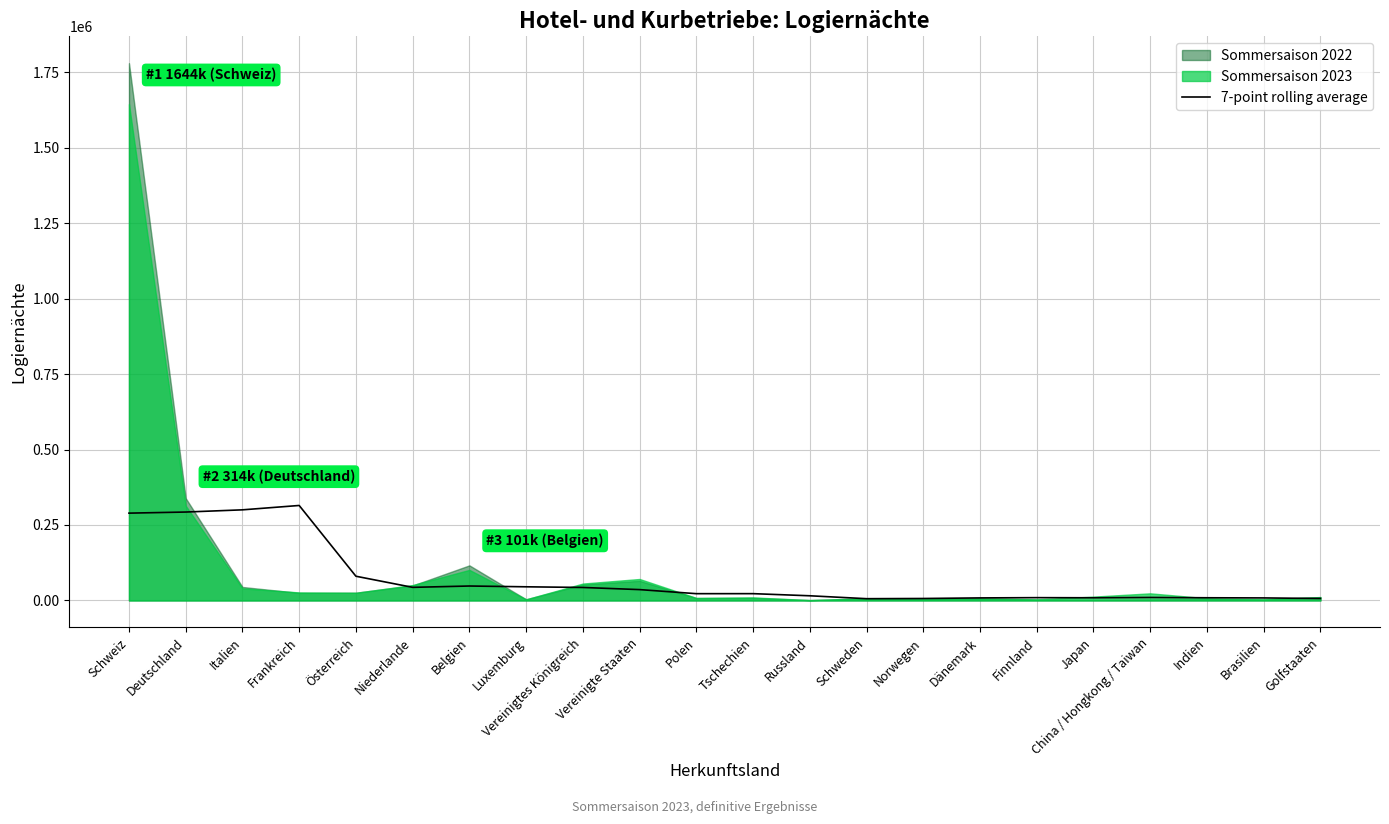

Where is the data nearest to the value 160301?

Österreich